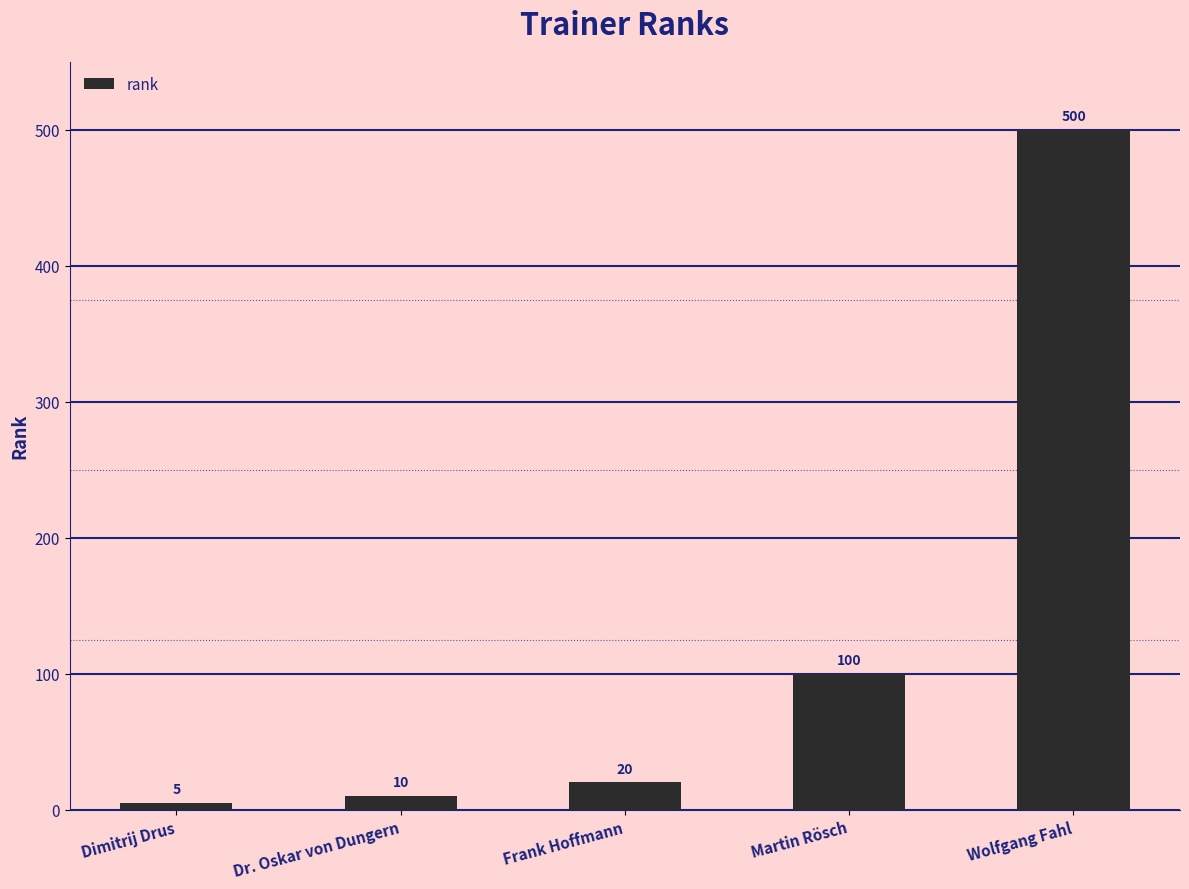

At which label is the value closest to 252?

Martin Rösch